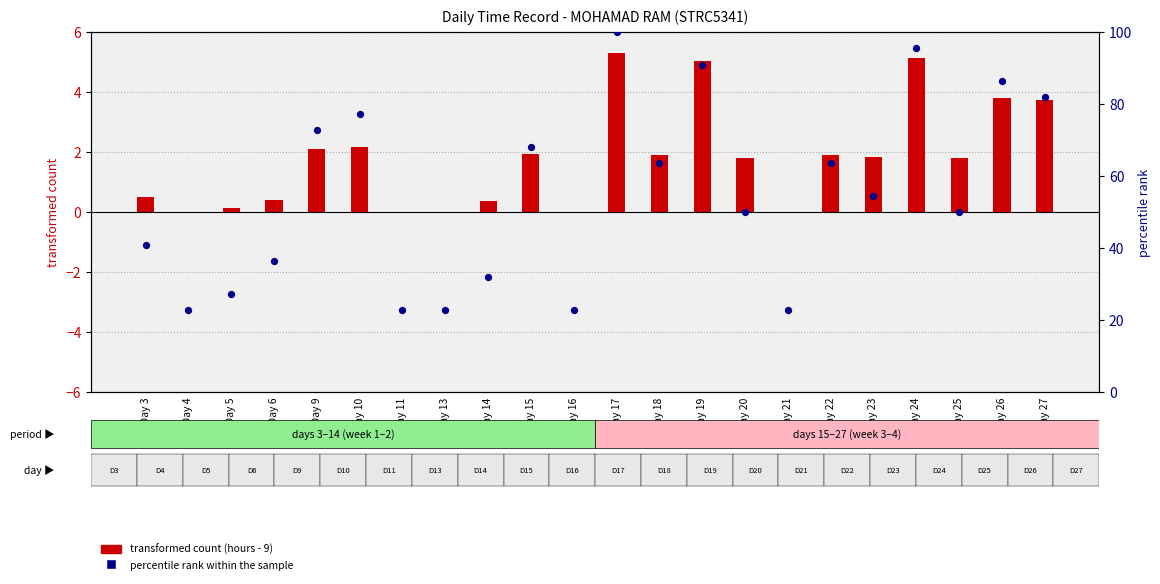

At which category is the sum across all series the highest?

Day 17